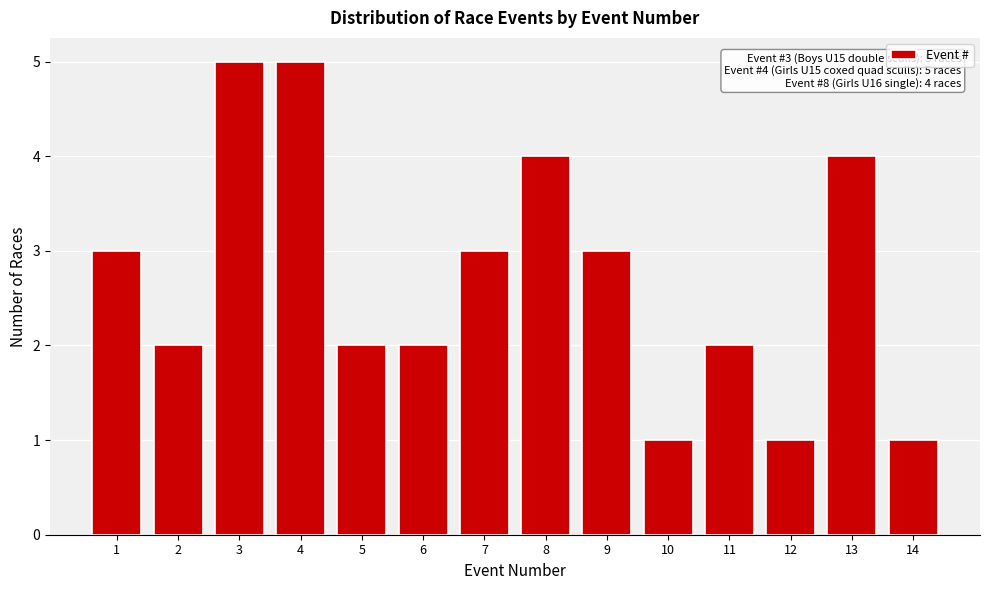

Reading right to left, extract all data points from this chart.

1	4	1	2	1	3	4	3	2	2	5	5	2	3